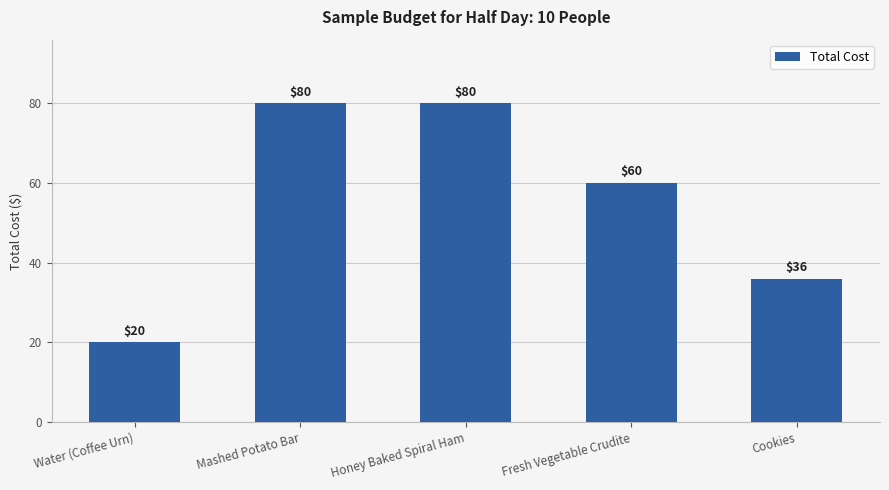

What is the change in value from Honey Baked Spiral Ham to Cookies?

-44